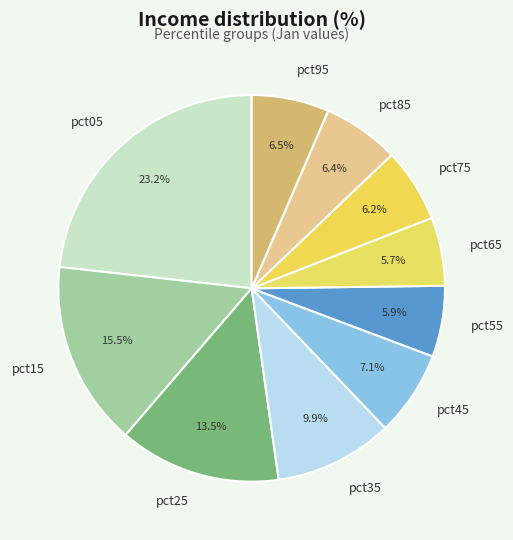

Count the number of slices in the pie.

10